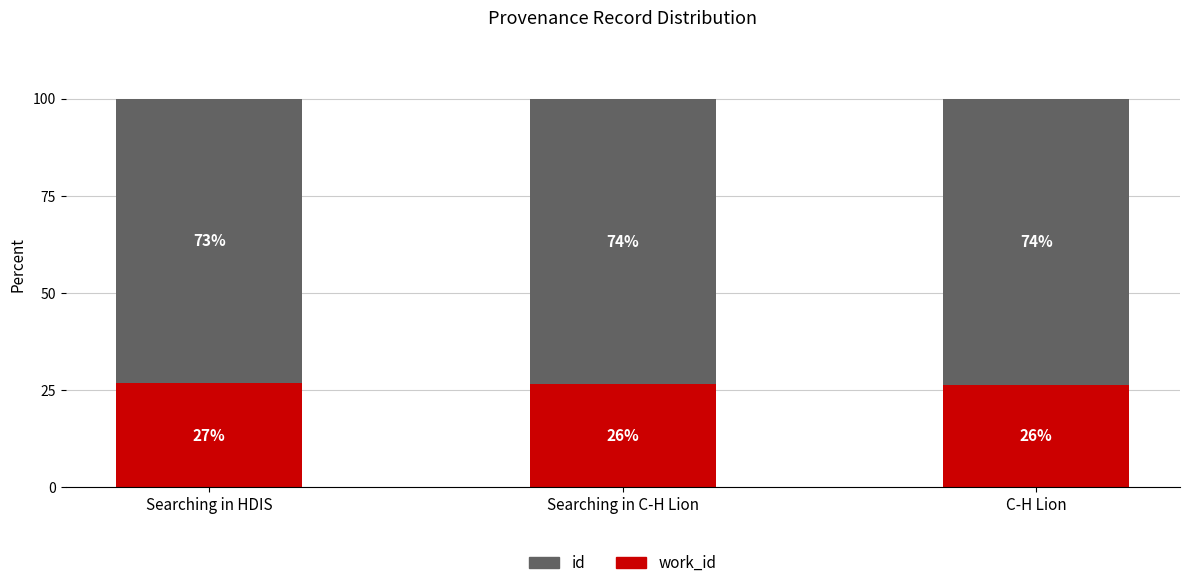

What are all the series names shown in the legend?

id, work_id